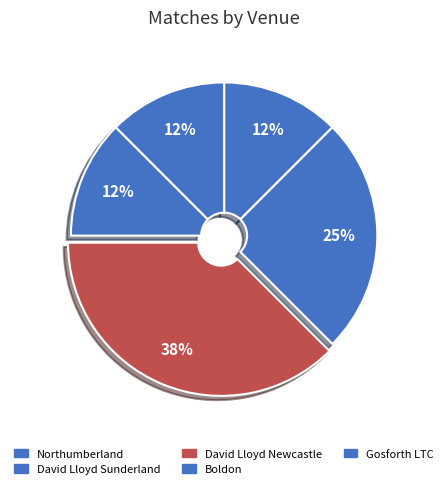

How many slices are in this pie chart?

5